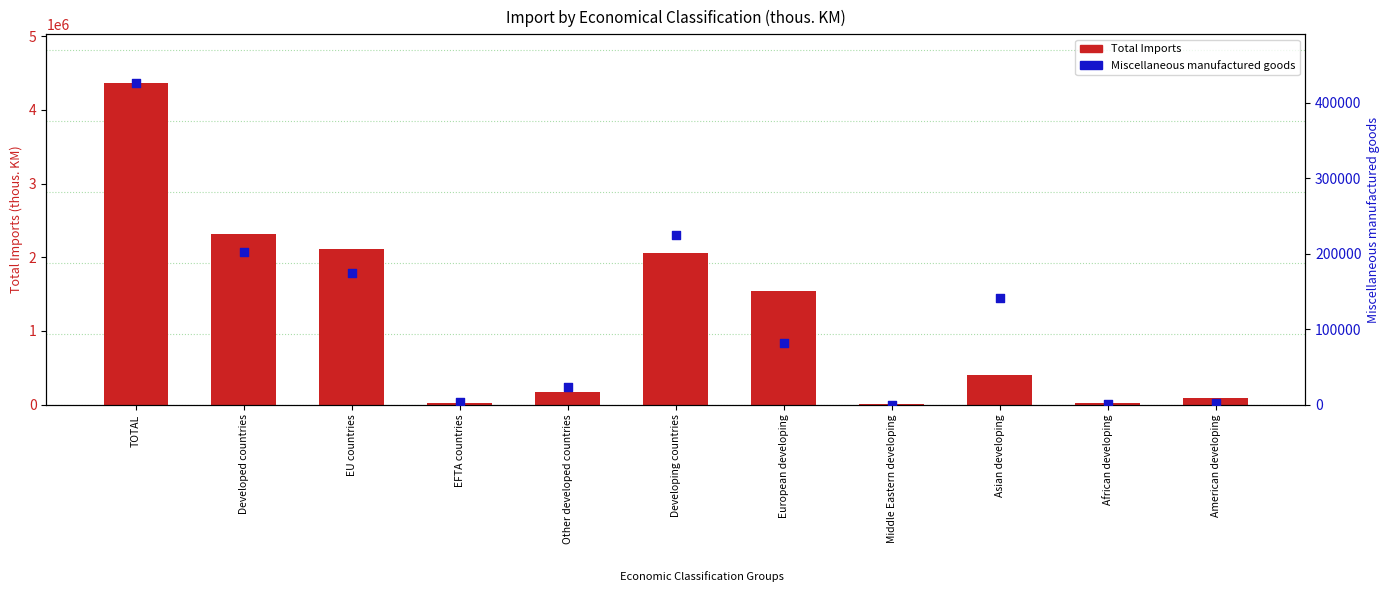

Which series has the widest spread of Y values?

Total Imports (thous. KM)